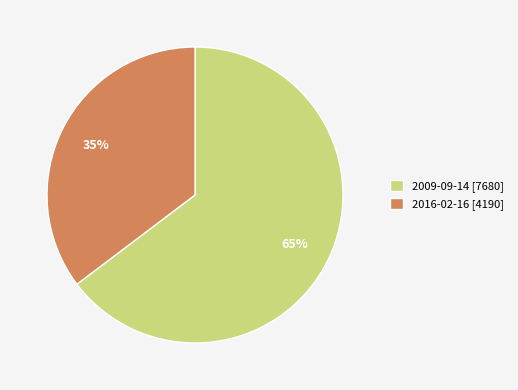

Is it true that 2016-02-16 is 45% of the pie?

False